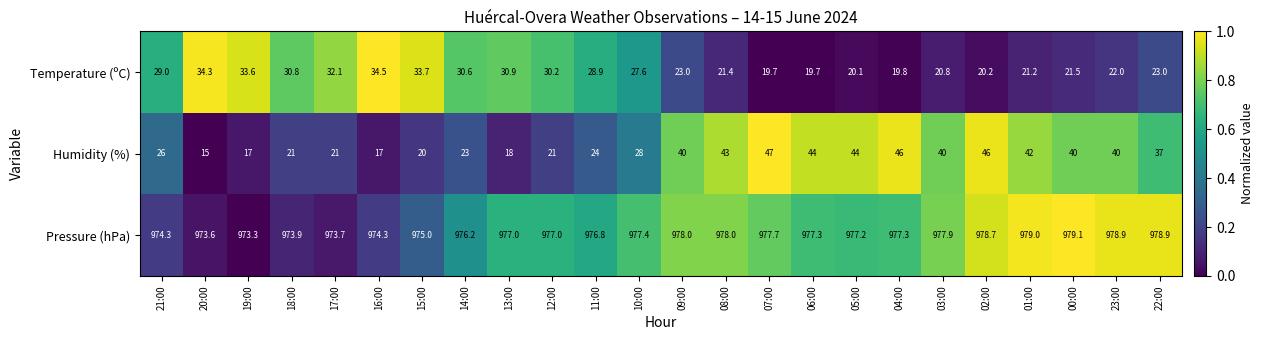

List the series in order of their peak value, lowest first.

Temperature (ºC), Humidity (%), Pressure (hPa)